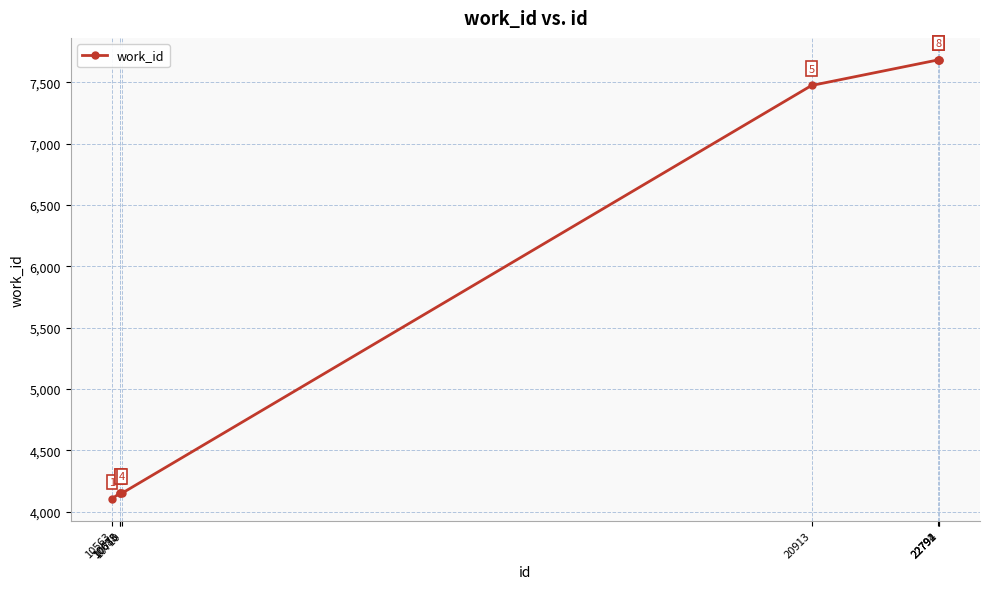

Between 22791 and 20913, which is larger?

22791